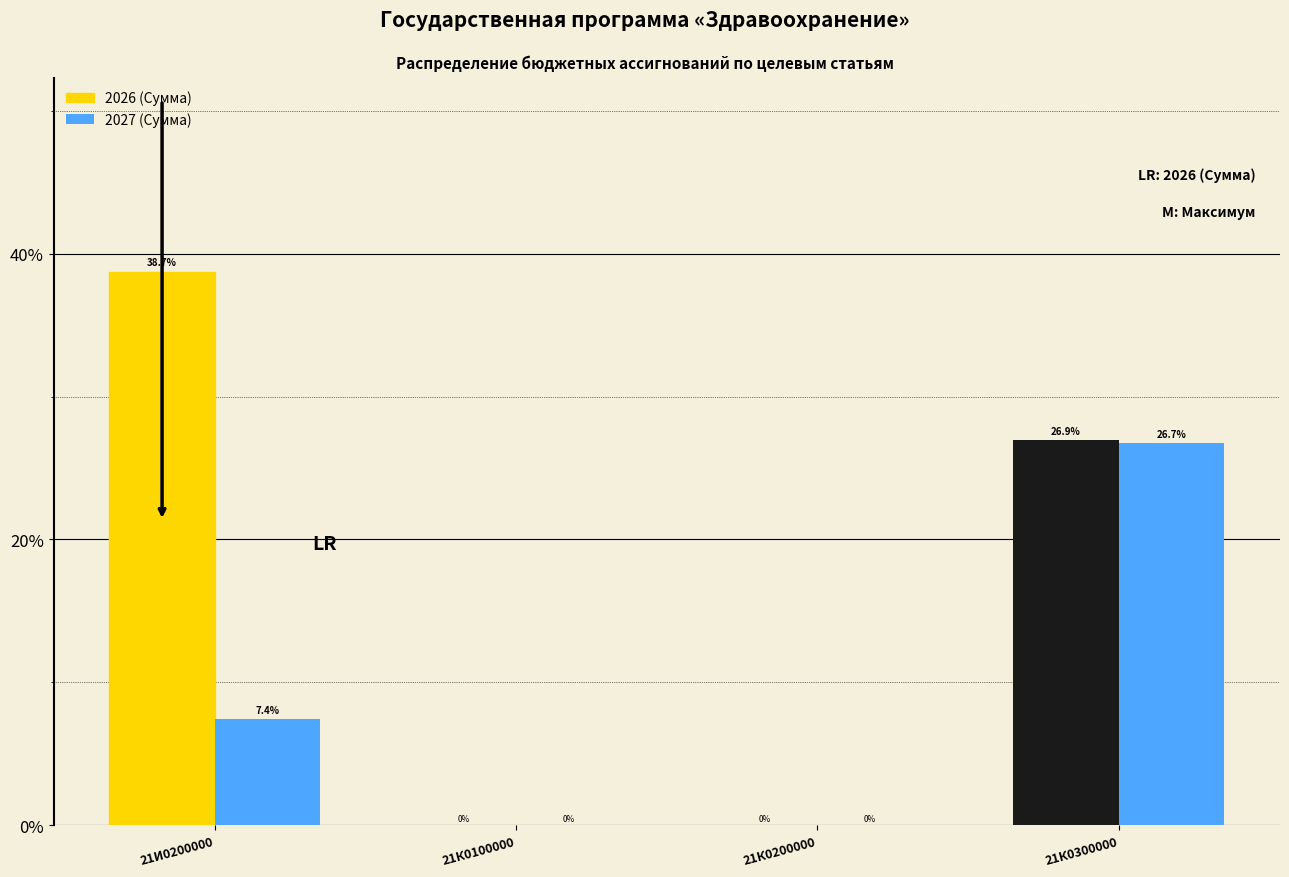

The 2026 (Сумма) series shows 0.0 at 21К0200000. True or false?

True